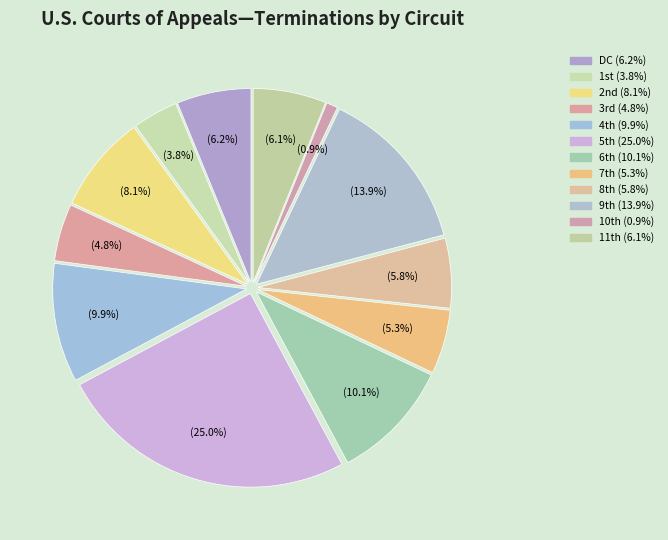

To the nearest percent, what is the difference between the largest and smallest slice percentages?

24%